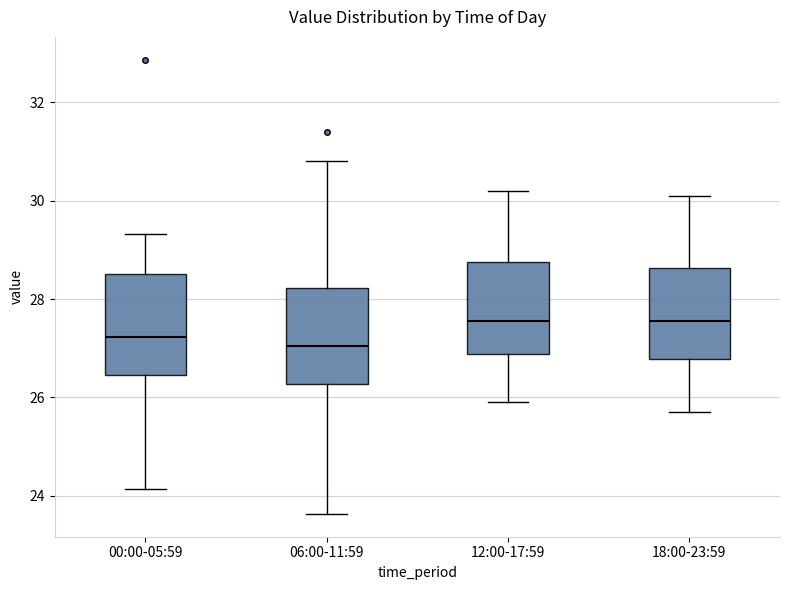

Where does the median line of the box for 00:00-05:59 sit on the y-axis? The values are not printed on the chart, so give them approximately, as read against the axis.

27.2